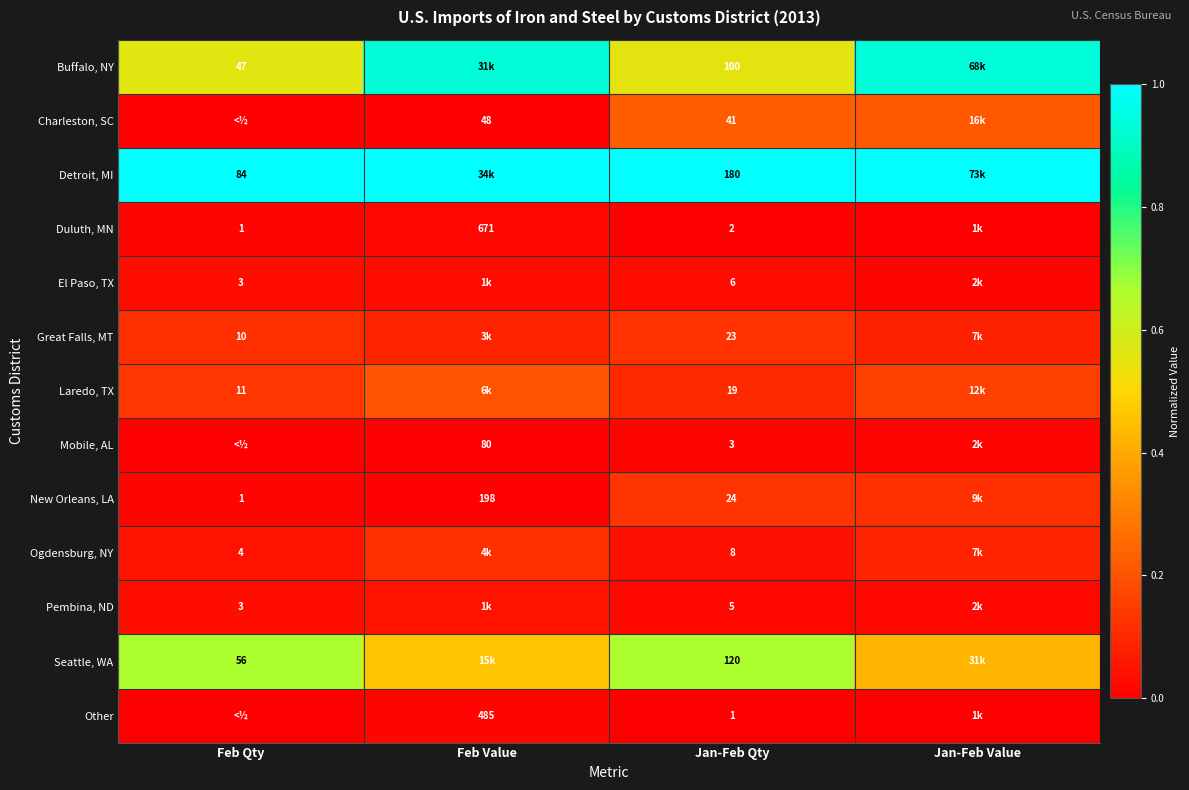

Is the value of Mobile, AL at Feb Value greater than the value of Great Falls, MT at Feb Qty?

Yes